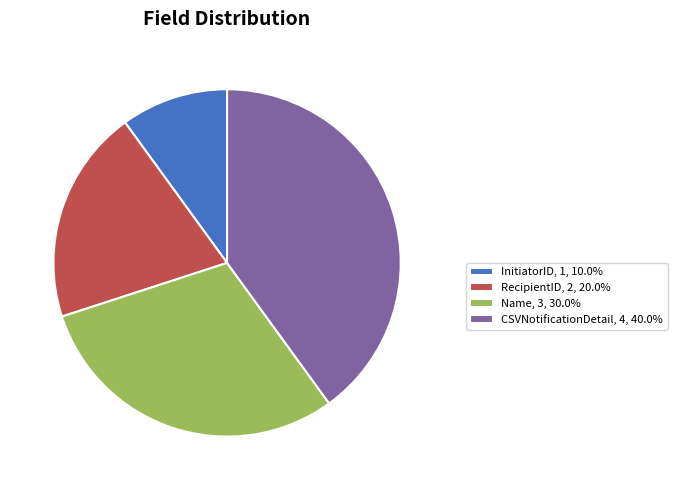

Is the sum of InitiatorID, 1, 10.0% and RecipientID, 2, 20.0% greater than half?

No